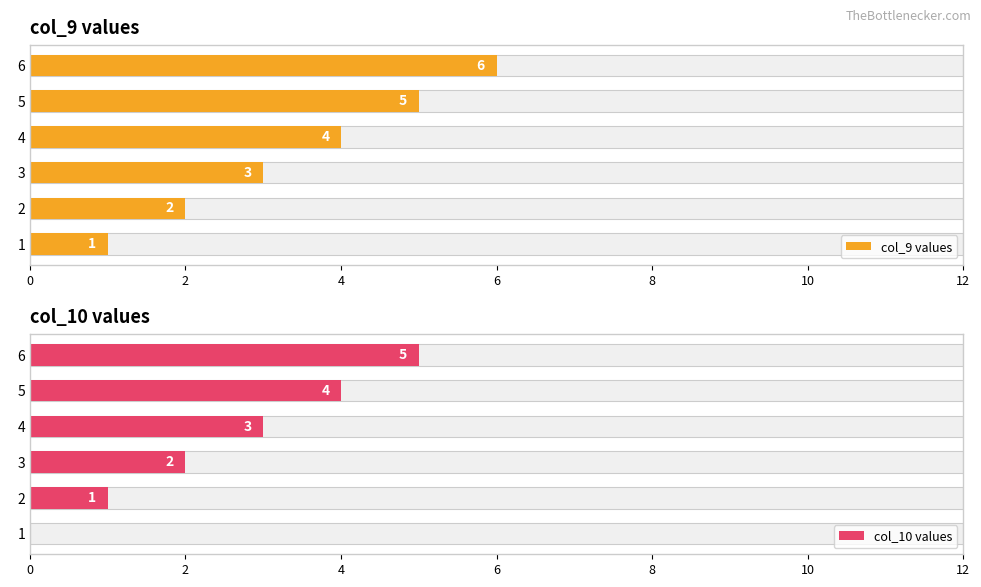

What are all the series names shown in the legend?

col_9 values, col_10 values